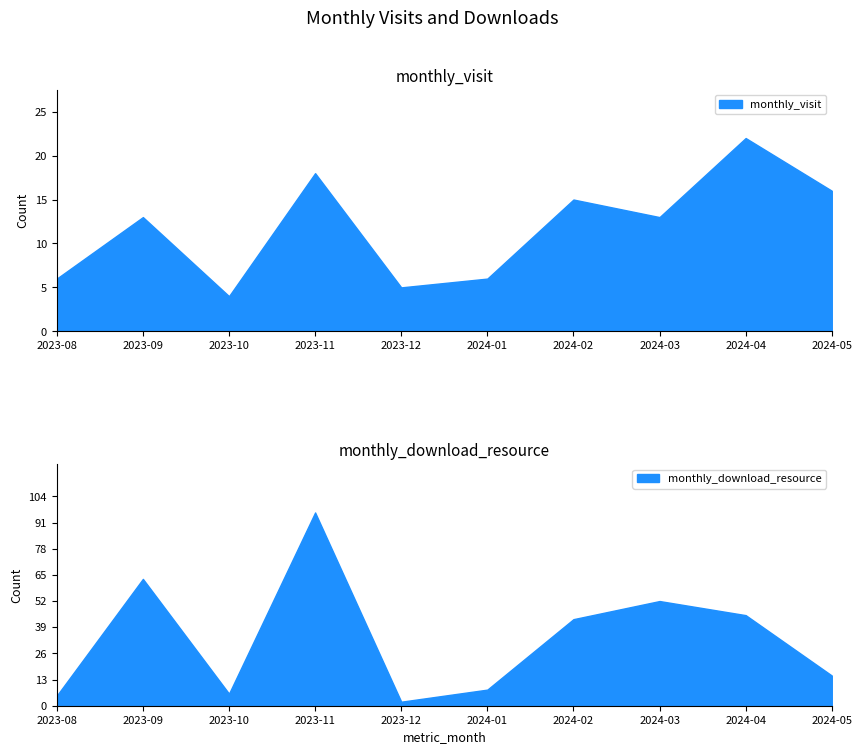

Which series changed the most between 2023-09 and 2024-05?

monthly_download_resource